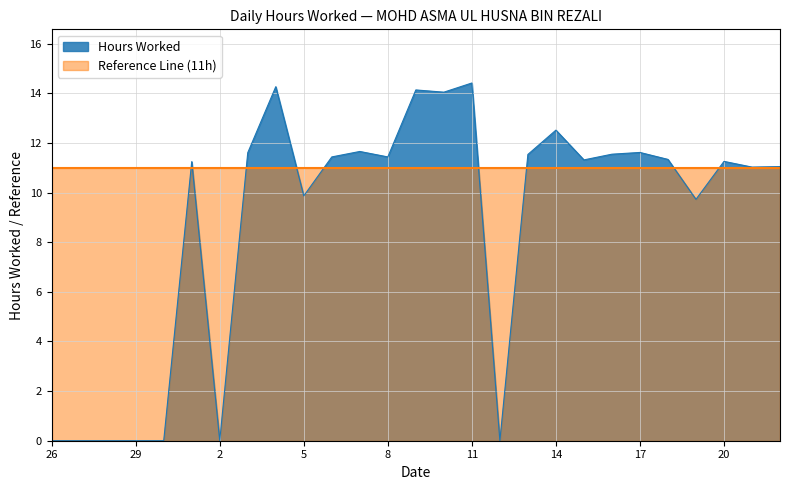

What is the sum of all values?

237.1